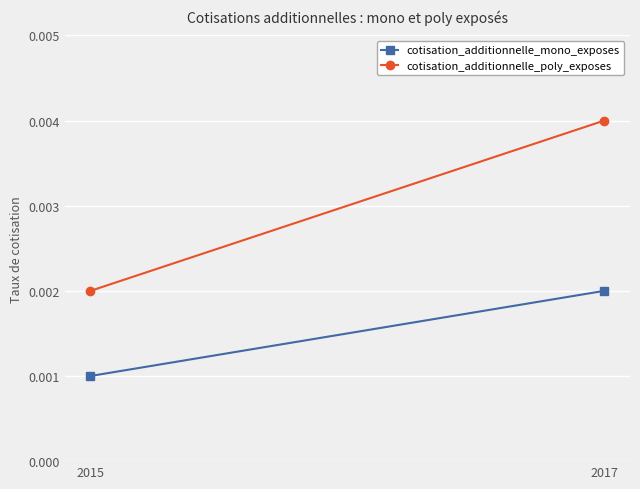

At which category is the sum across all series the highest?

2017